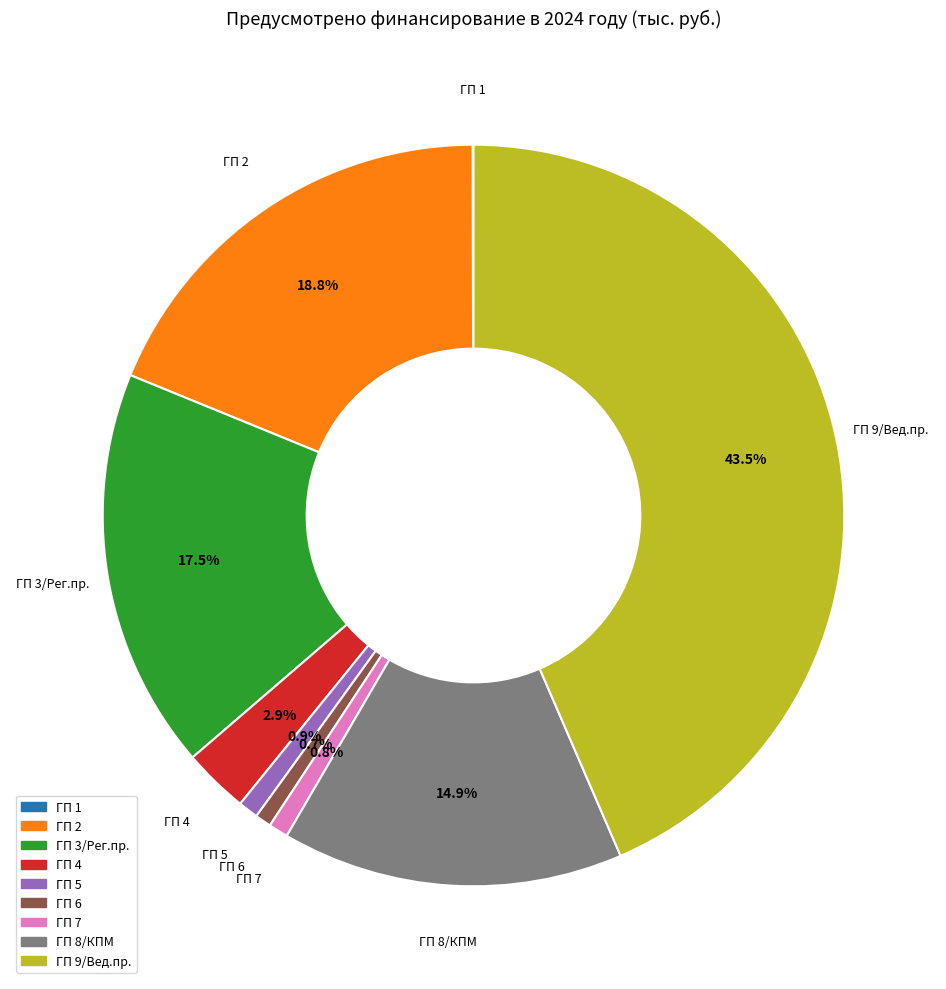

Which slice is the largest?

ГП 9/Вед.пр.